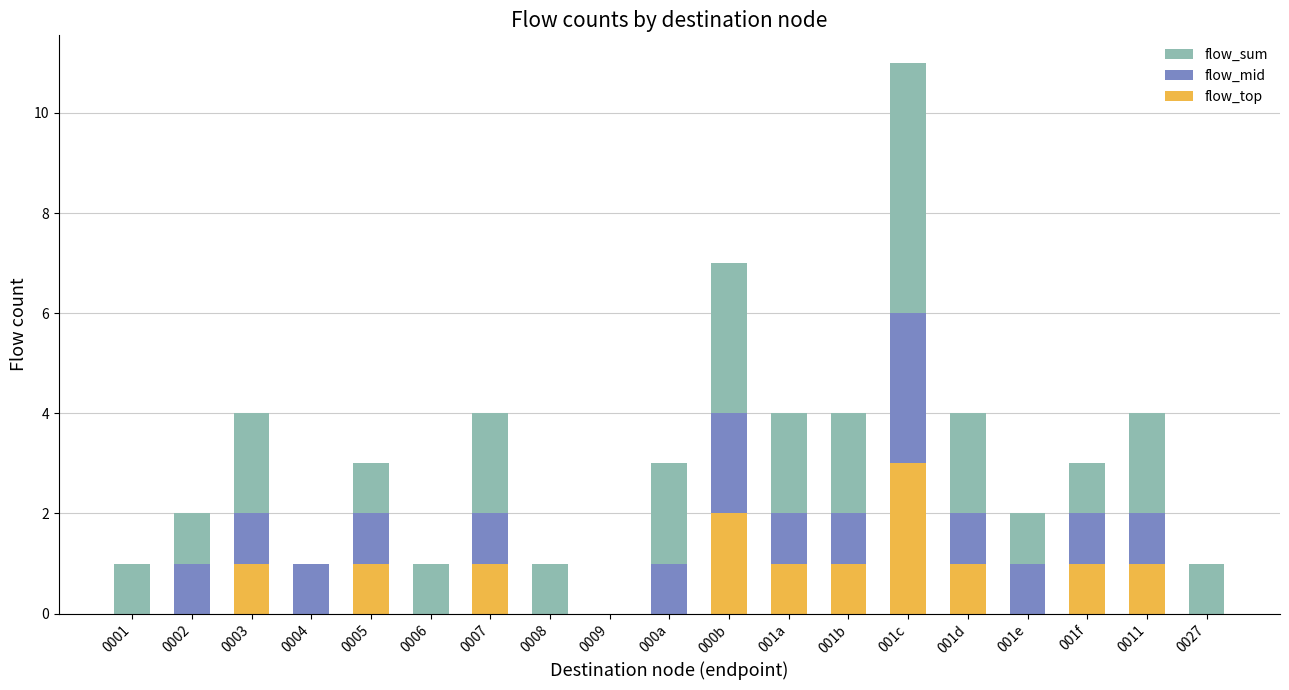

Is the value of flow_top at 0006 greater than the value of flow_mid at 0011?

No